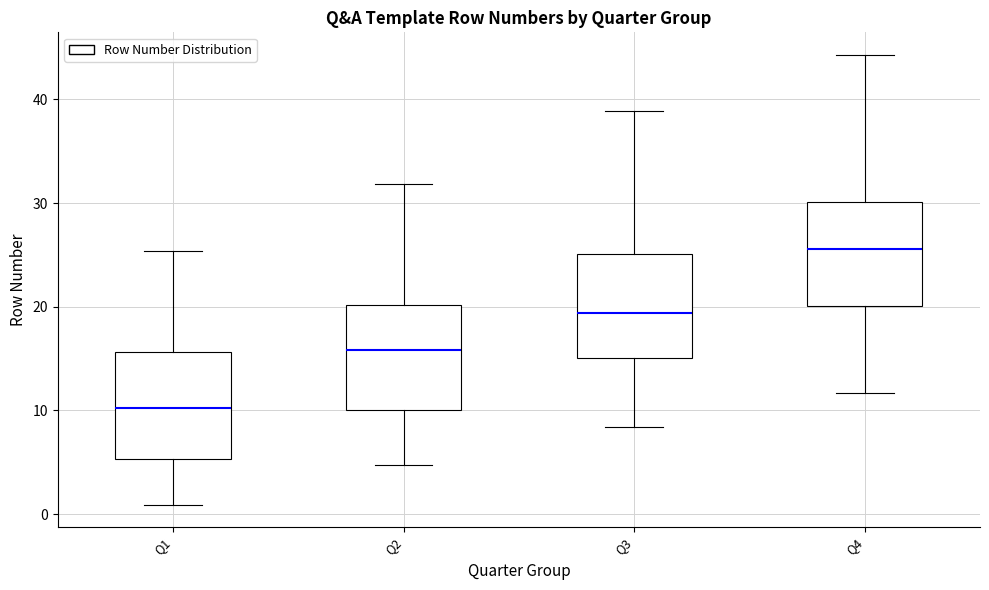

Reading left to right, transcribe this box plot: for each box, give where its median line is, the range the box spans, and where its two whiskers end, as read against the y-axis. The values are not printed on the chart, so give them approximately, as read against the axis.

Q1: median 10, box 5 to 16, whiskers 1 to 25
Q2: median 16, box 10 to 20, whiskers 5 to 32
Q3: median 19, box 15 to 25, whiskers 8 to 39
Q4: median 26, box 20 to 30, whiskers 12 to 44